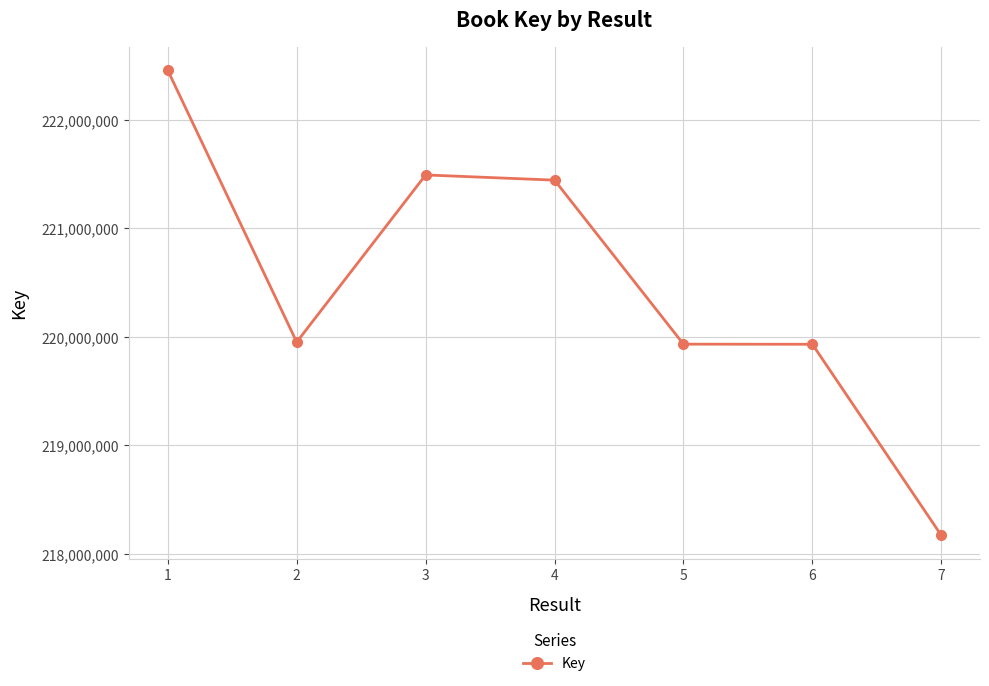

How many data points are less than 219949984?

3